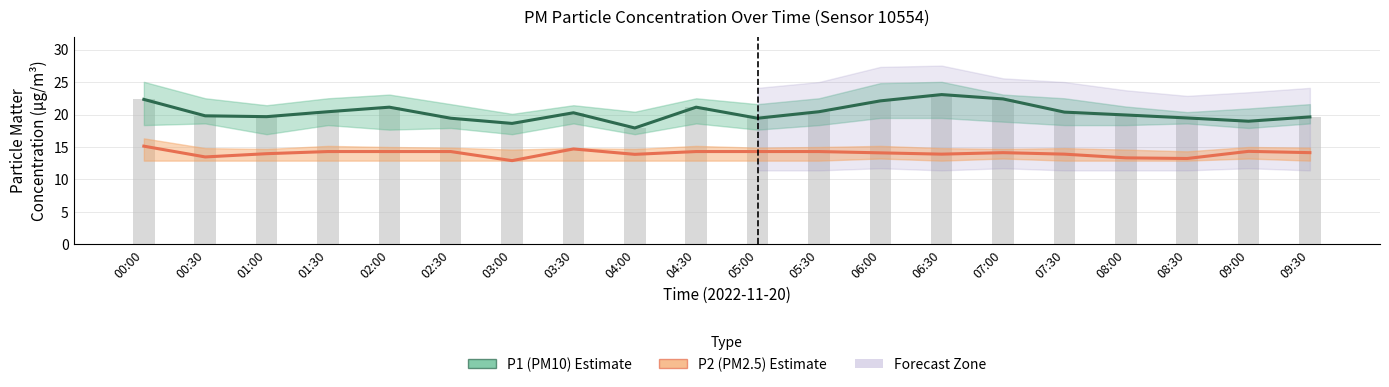

What is the value of the P1 (PM10) Estimate bar at the 17th from the left?

19.9